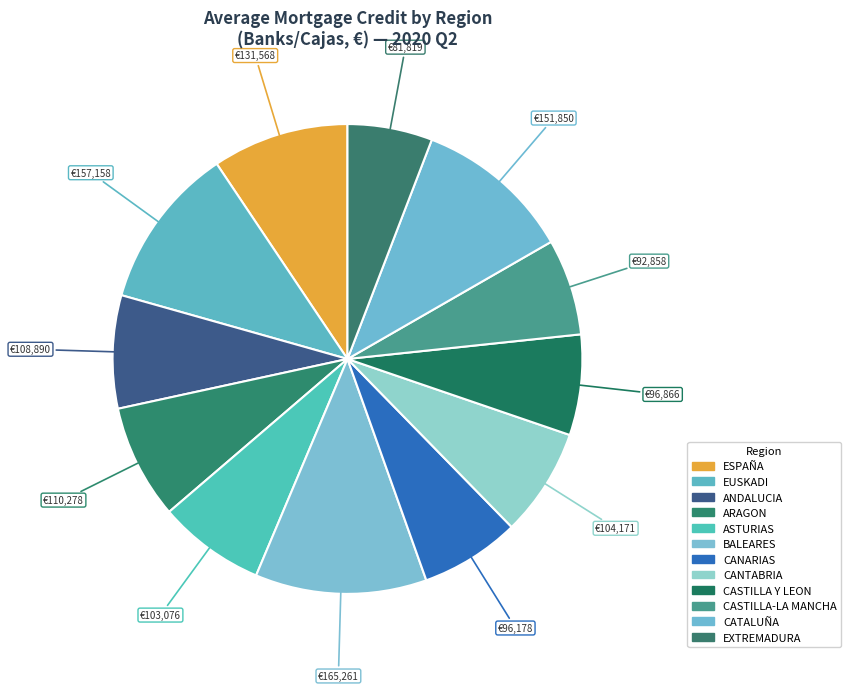

Is the sum of ARAGON and CASTILLA-LA MANCHA greater than half?

No